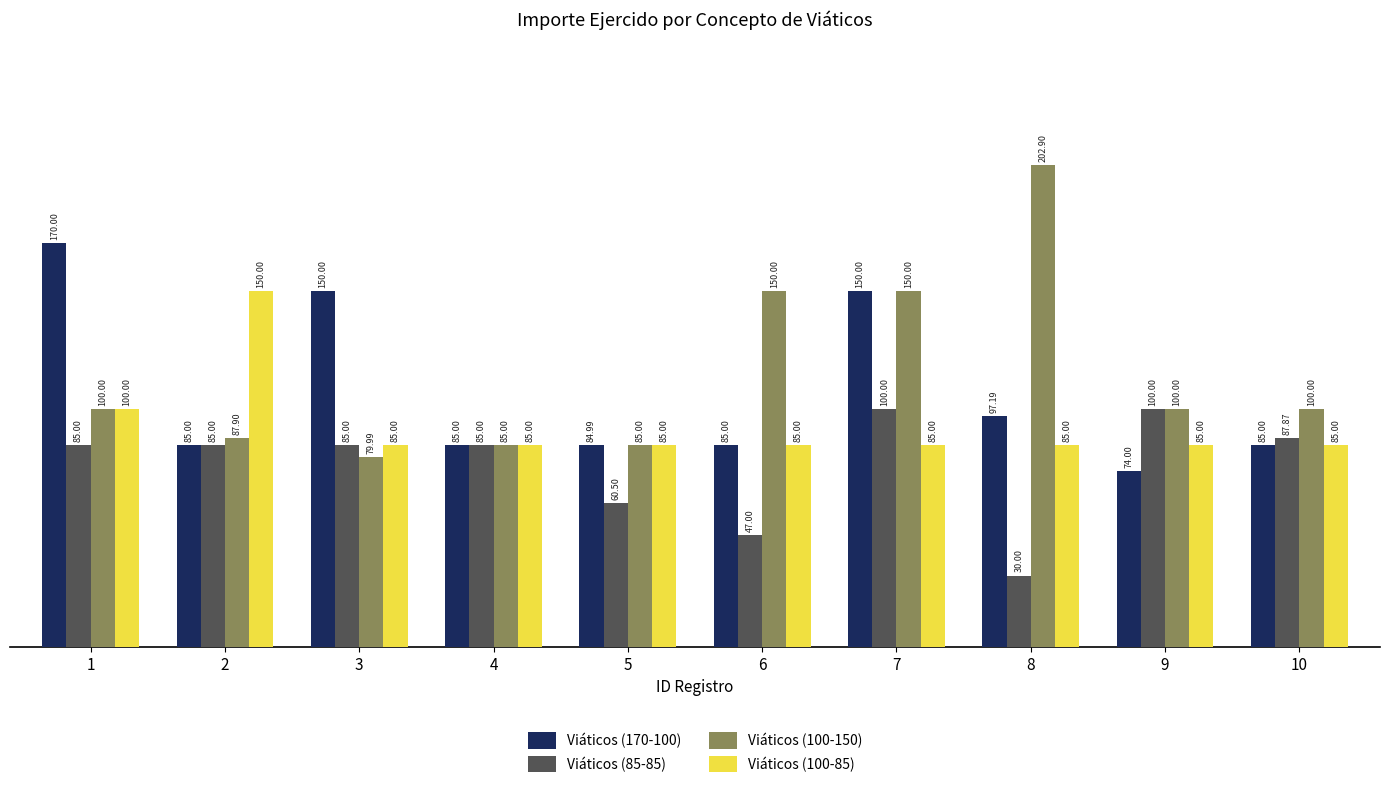

What is the value of the Viáticos (170-100) bar at the 2nd from the left?

85.0